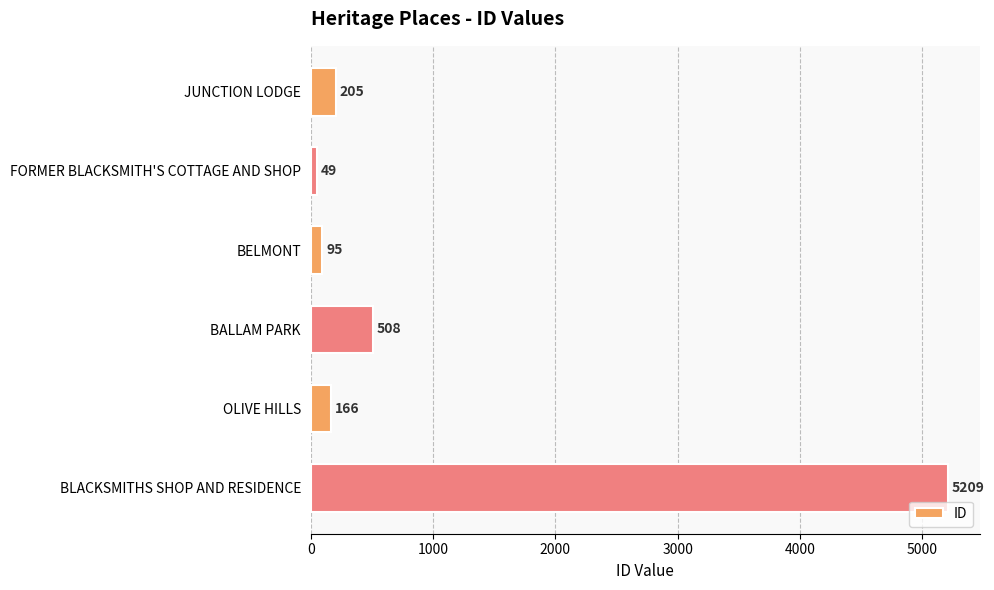

List the labels in order of value, largest first.

BLACKSMITHS SHOP AND RESIDENCE, BALLAM PARK, JUNCTION LODGE, OLIVE HILLS, BELMONT, FORMER BLACKSMITH'S COTTAGE AND SHOP